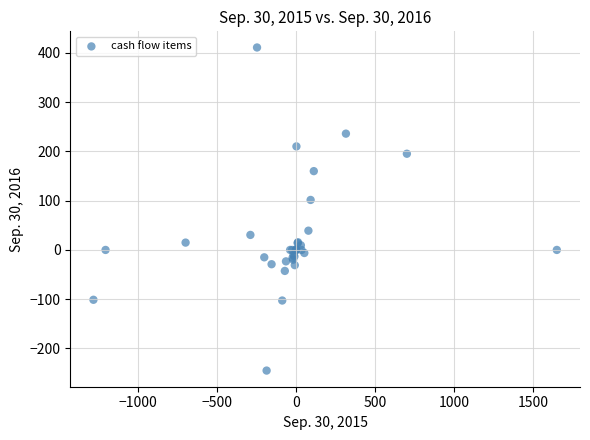

What Y value in the scatter plot is closest to 83?

101.5